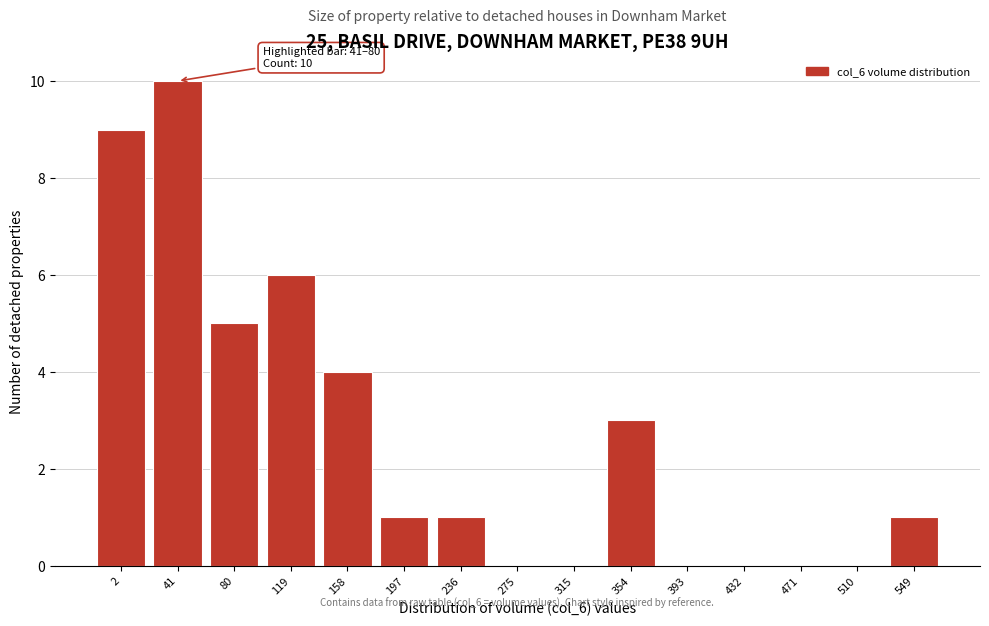

Reading right to left, transcribe all the data shown in this chart.

549=1	510=0	471=0	432=0	393=0	354=3	315=0	275=0	236=1	197=1	158=4	119=6	80=5	41=10	2=9